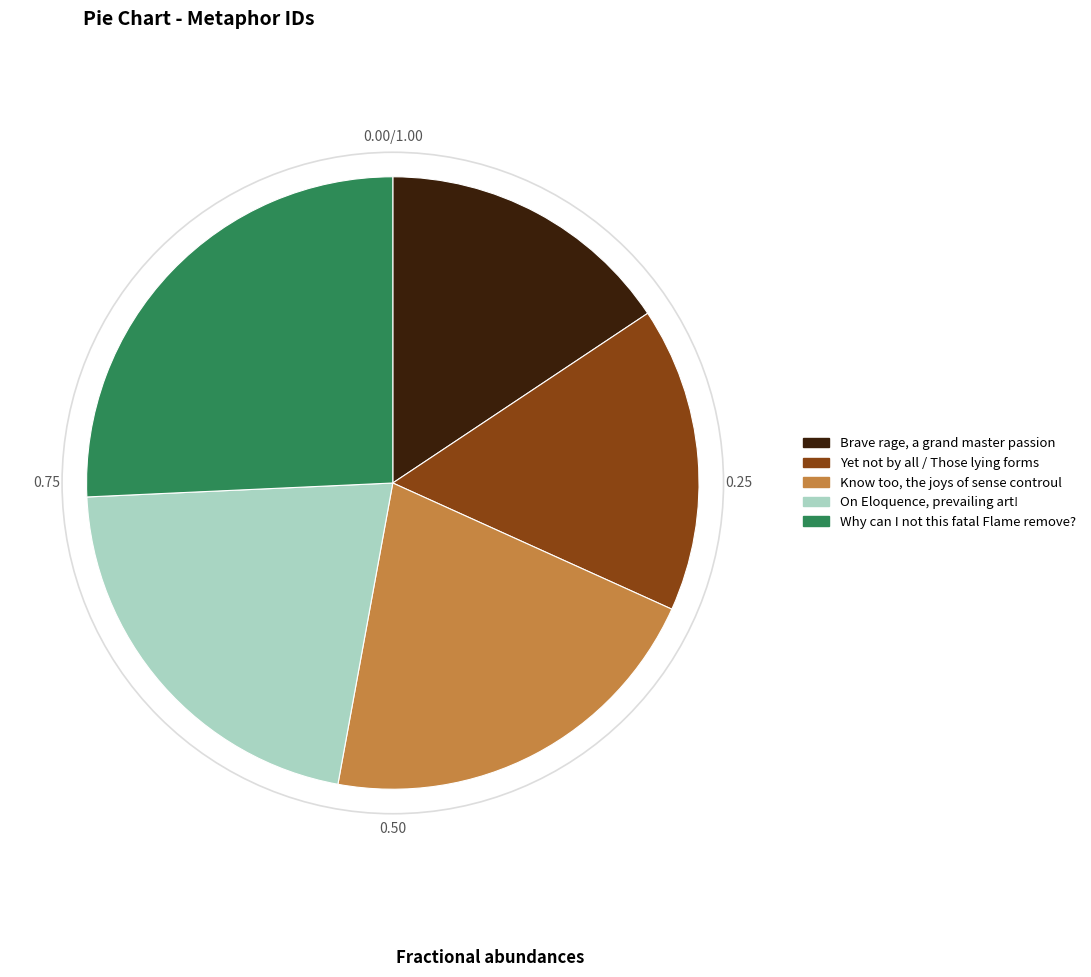

Is Know too, the joys of sense controul the majority of the pie?

No